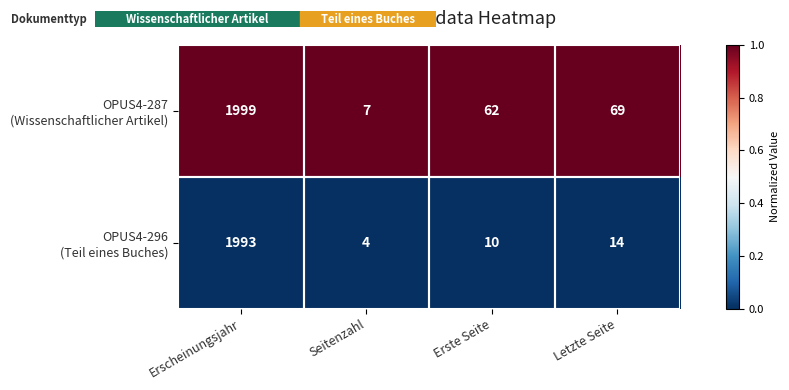

What is the difference between the highest and lowest values at Erste Seite?

52